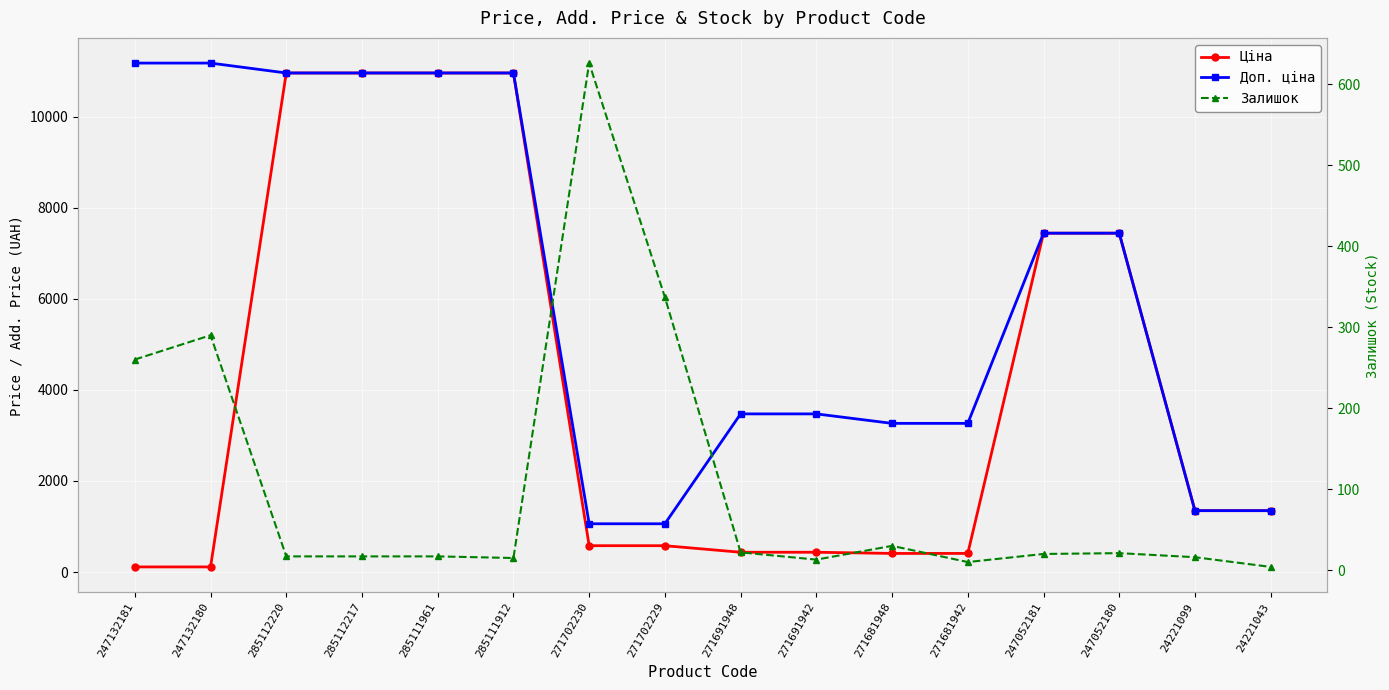

What is the value of the Доп. ціна point at the 4th from the left?

10964.4